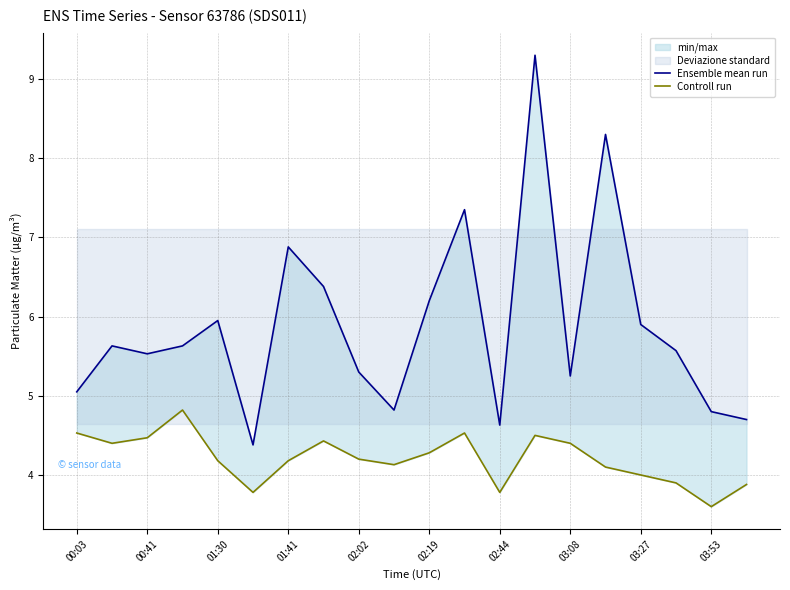

Which series changed the most between 02:02 and 15?

Ensemble mean run